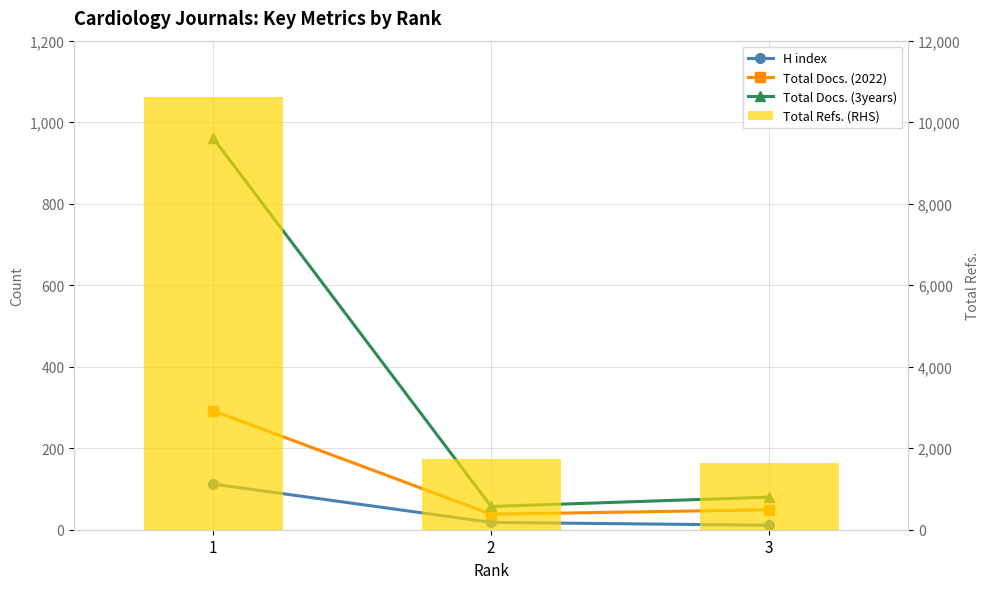

True or false: Total Docs. (3years) has a value of 141 at 3.

False